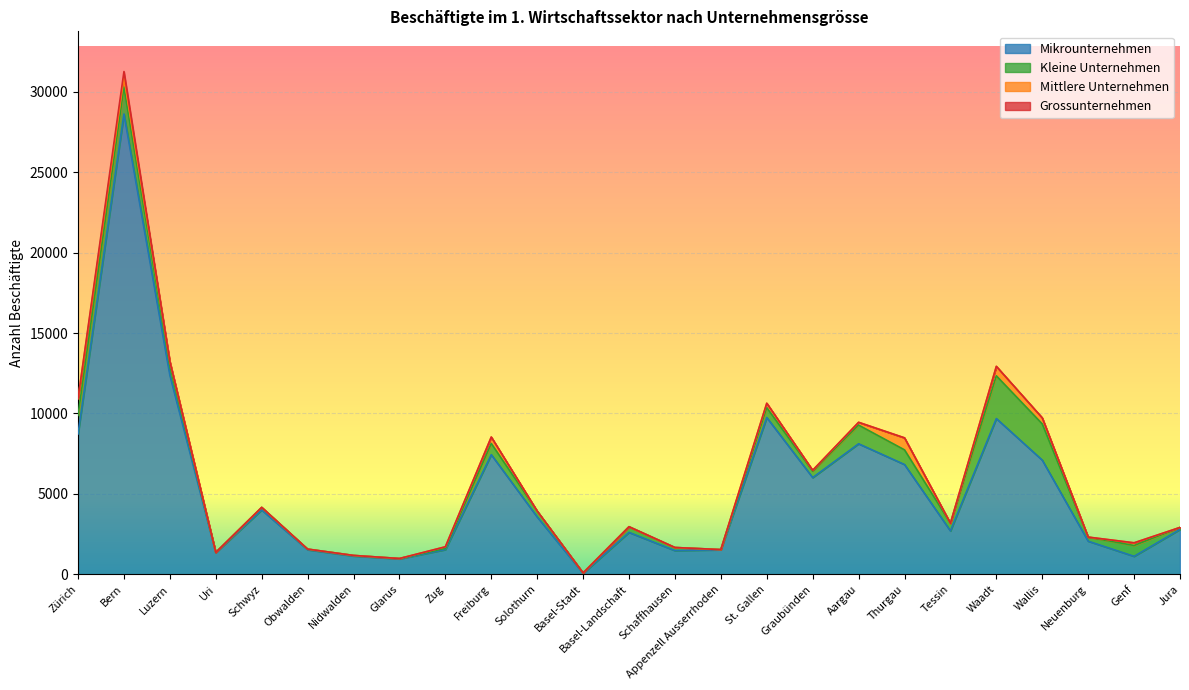

Reading right to left, transcribe all the data shown in this chart.

Grossunternehmen: 0	0	0	0	0	0	0	0	0	0	0	0	0	0	0	0	0	0	0	0	0	0	0	369	0
Mittlere Unternehmen: 0	168	0	375	588	0	748	175	55	273	0	0	0	0	0	402	97	0	0	0	0	0	235	589	1040
Kleine Unternehmen: 124	673	255	2252	2659	480	912	1161	399	616	12	193	353	24	364	695	79	23	36	40	161	13	613	1682	1156
Mikrounternehmen: 2790	1117	2058	7099	9684	2696	6826	8116	6014	9748	1525	1473	2605	61	3567	7439	1535	959	1137	1527	4000	1348	12384	28625	8728